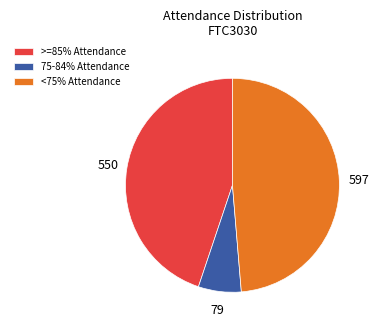

True or false: >=85% Attendance accounts for 40% of the total.

False